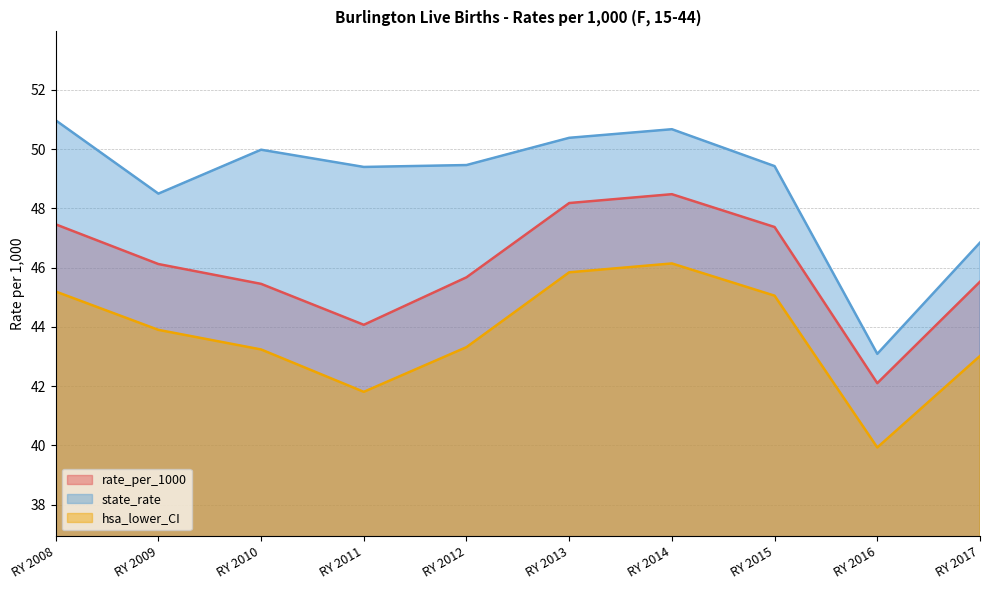

What is the spread (max minus min) of values at RY 2012?

6.1